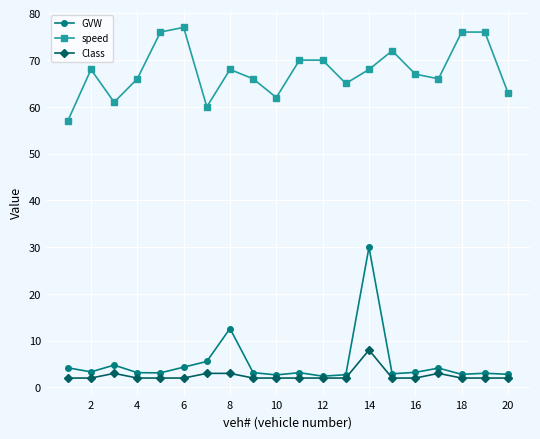

What is the value of the GVW point at the 17th from the left?

4.1